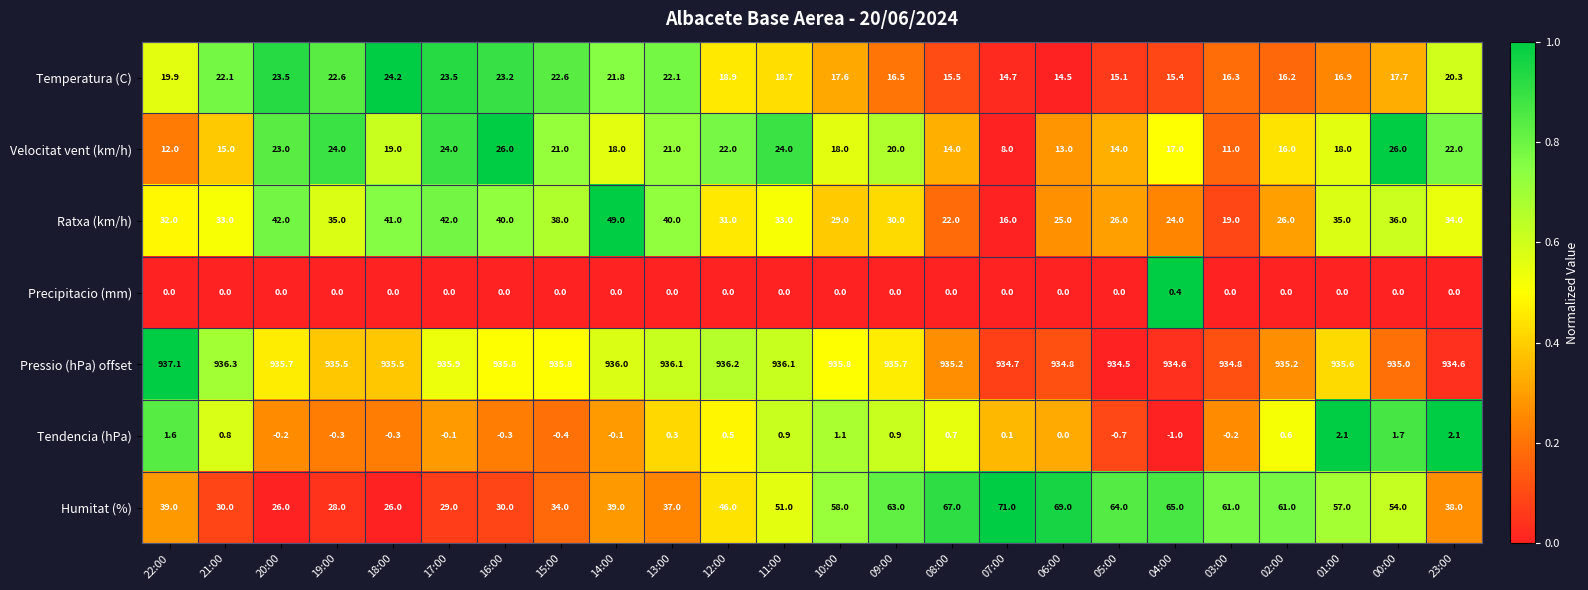

Which series has the largest total across all categories?

Pressio (hPa) offset